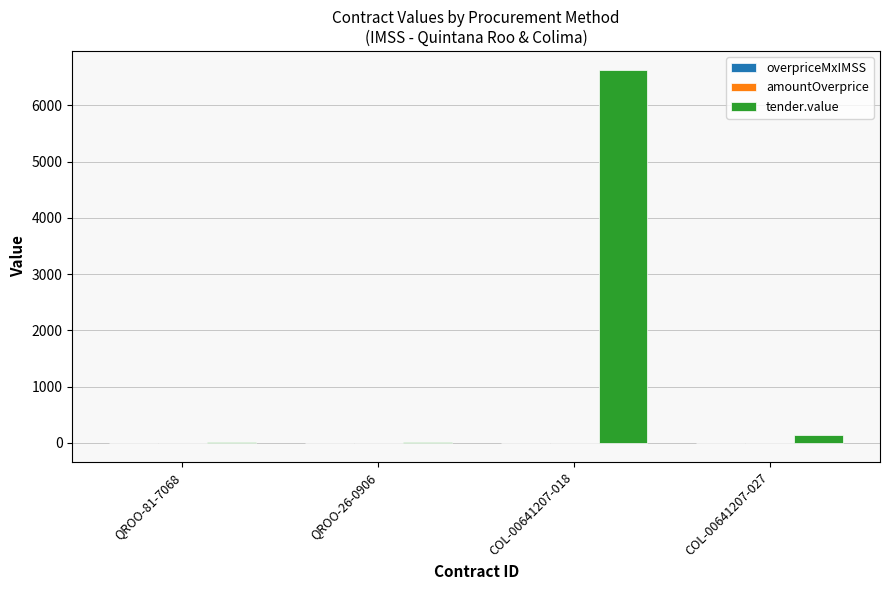

What is the sum of all tender.value values?

6813.8